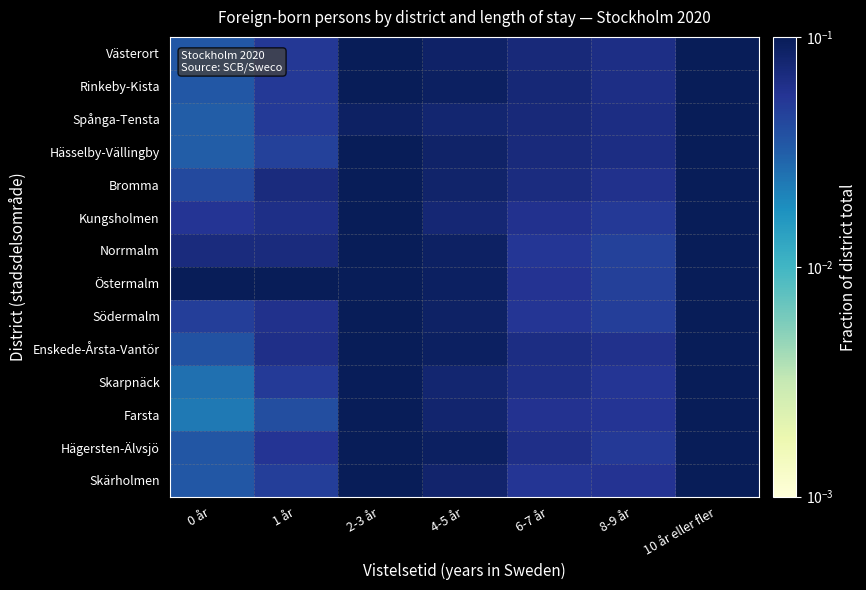

At which category does the chart reach its minimum across all series?

0 år